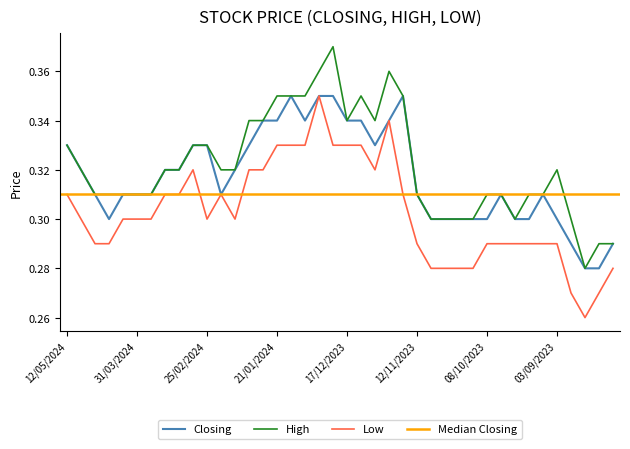

At which category does Closing reach its first local valley?

21/04/2024